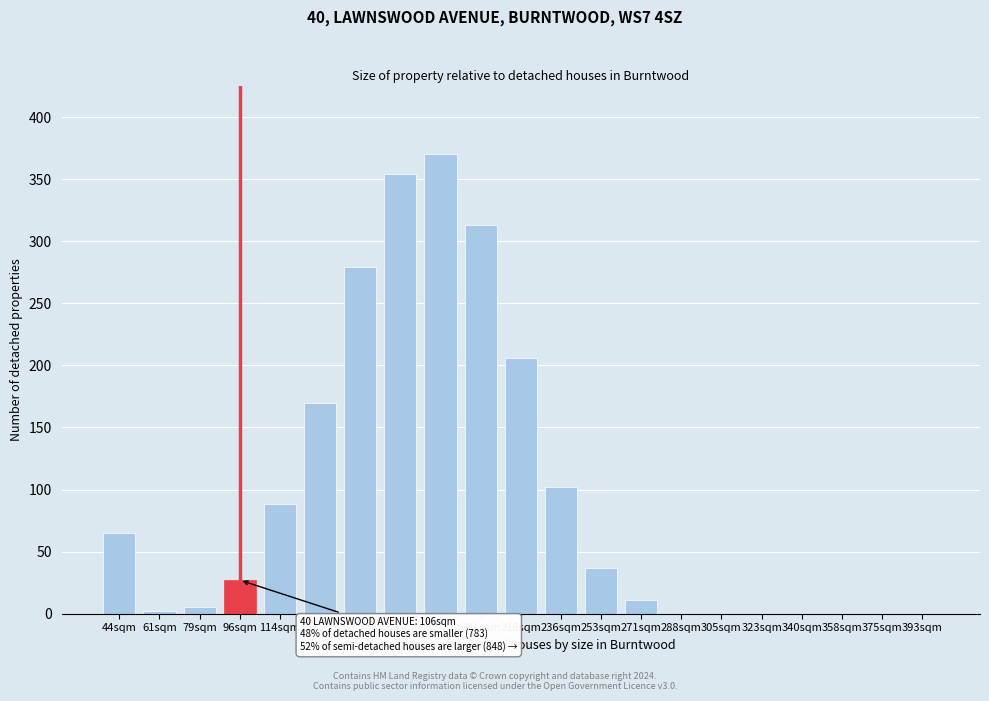

Reading left to right, list all the values displayed in this chart.

44sqm=65	61sqm=2	79sqm=5	96sqm=27	114sqm=88	131sqm=170	149sqm=279	166sqm=354	183sqm=370	201sqm=313	218sqm=206	236sqm=102	253sqm=37	271sqm=11	288sqm=0	305sqm=0	323sqm=0	340sqm=0	358sqm=0	375sqm=0	393sqm=0